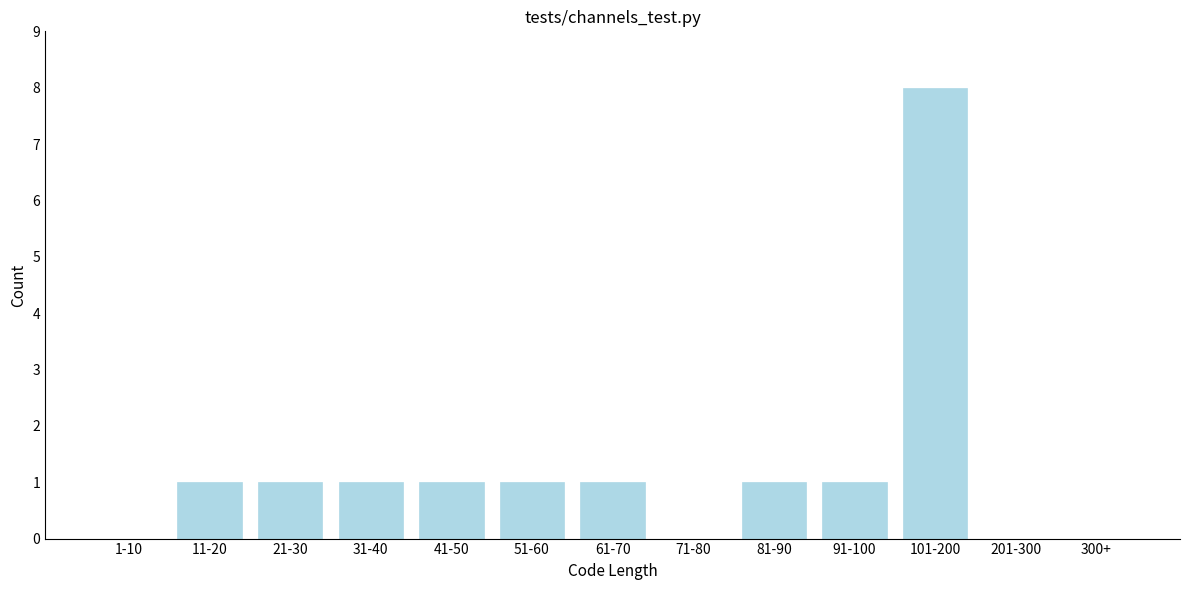

Reading right to left, extract all data points from this chart.

300+=0	201-300=0	101-200=8	91-100=1	81-90=1	71-80=0	61-70=1	51-60=1	41-50=1	31-40=1	21-30=1	11-20=1	1-10=0